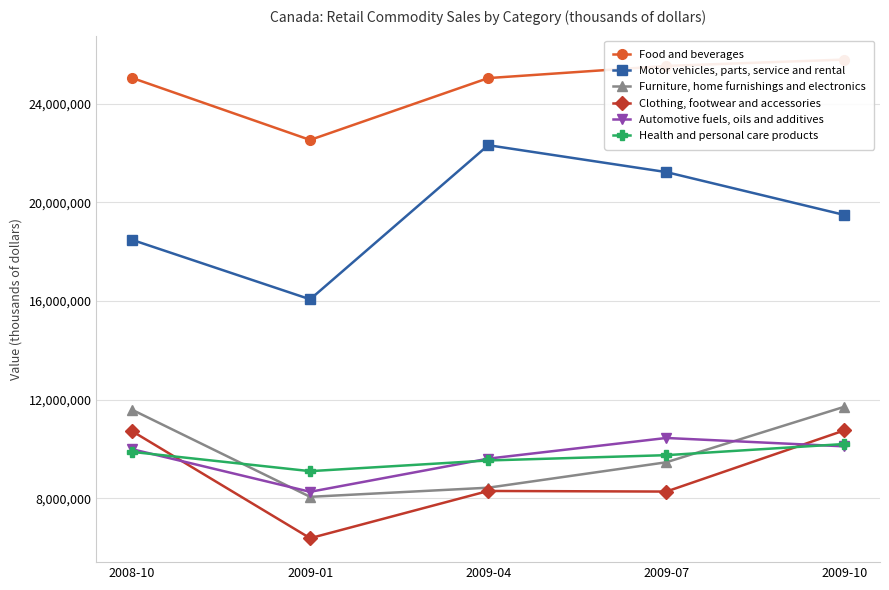

Which category has the lowest value across all series?

2009-01